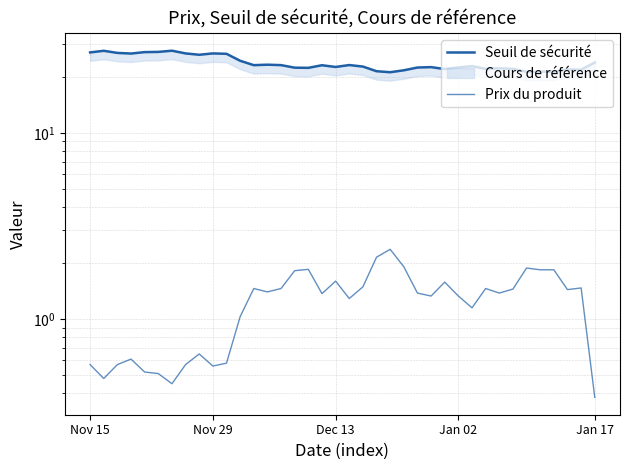

What is the average value of the Seuil de sécurité series?

23.7